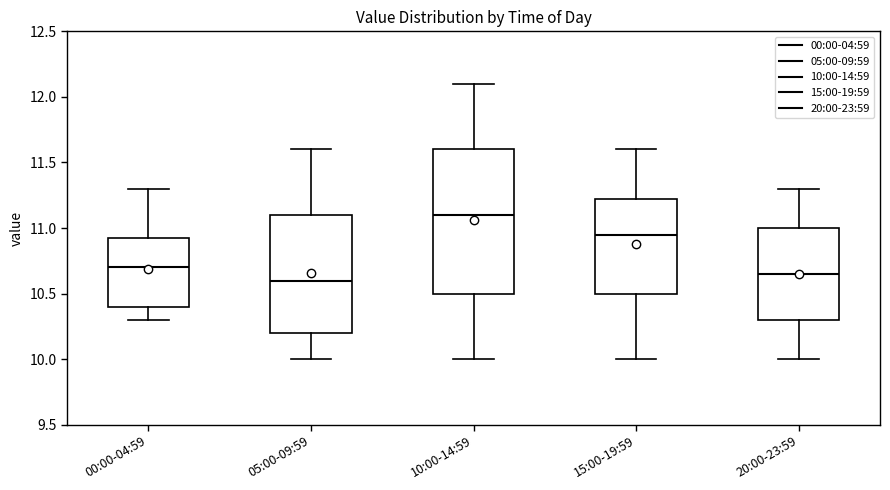

Reading left to right, read every box against the y-axis: the position of its median line, the range the box covers, and the ends of its whiskers. The values are not printed on the chart, so give them approximately, as read against the axis.

00:00-04:59: median 10.70, box 10.40 to 10.95, whiskers 10.30 to 11.30
05:00-09:59: median 10.60, box 10.20 to 11.10, whiskers 10.00 to 11.60
10:00-14:59: median 11.10, box 10.50 to 11.60, whiskers 10.00 to 12.10
15:00-19:59: median 10.95, box 10.50 to 11.25, whiskers 10.00 to 11.60
20:00-23:59: median 10.65, box 10.30 to 11.00, whiskers 10.00 to 11.30